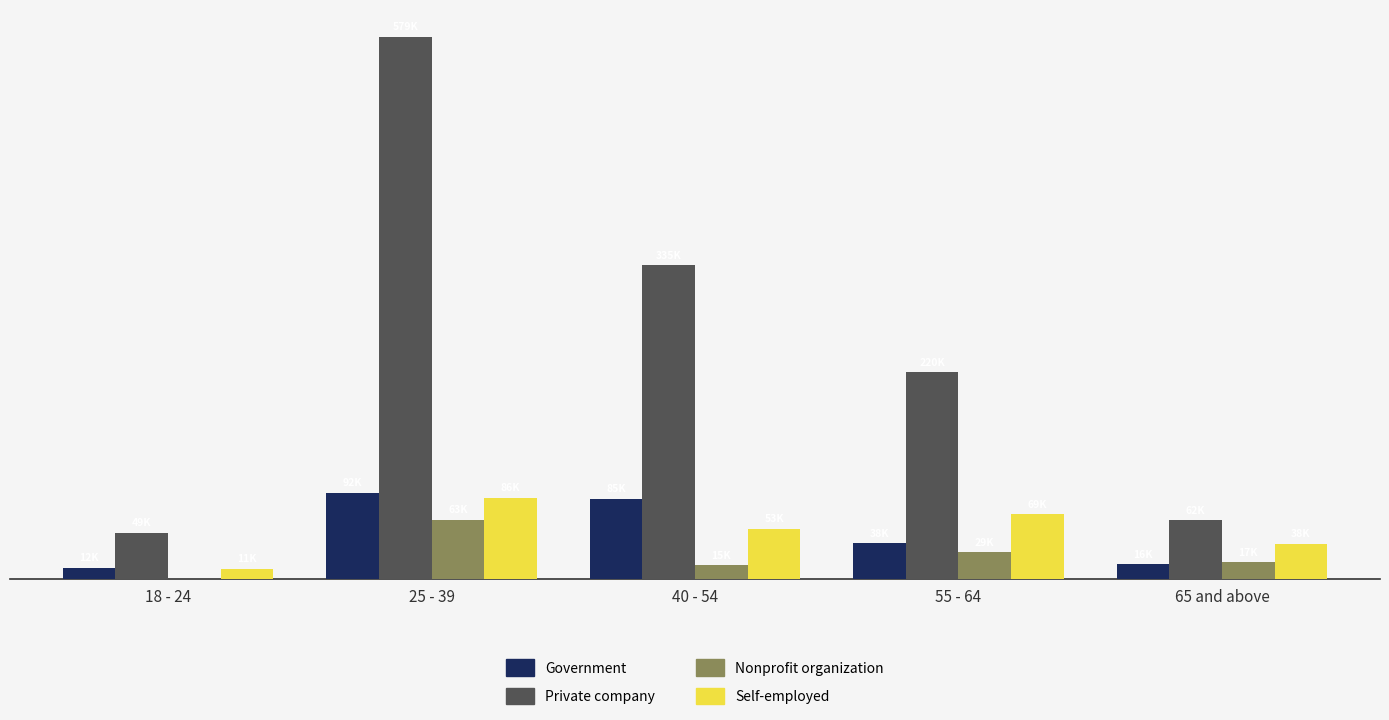

Are the bars grouped side by side (vs. stacked)?

Yes